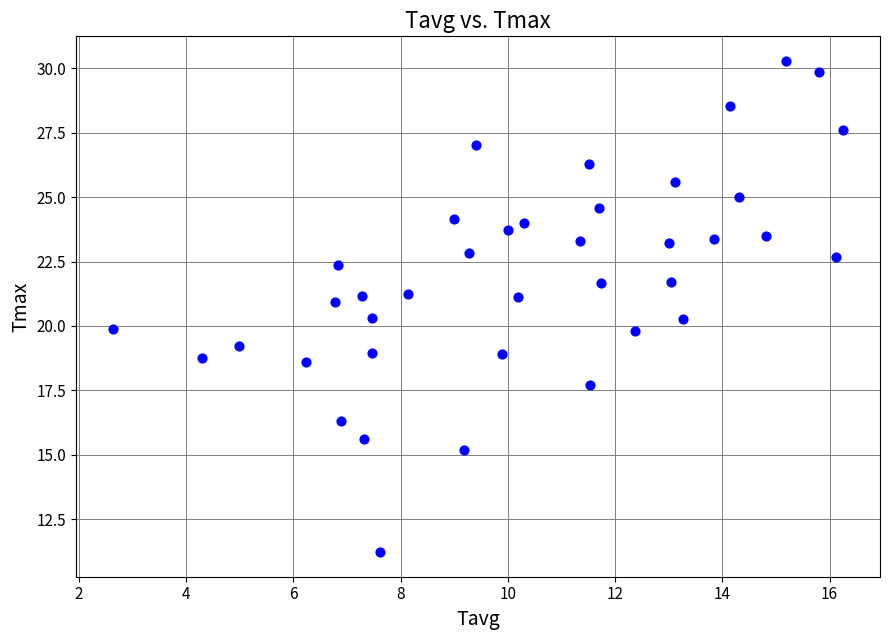

What is the range of X values (max minus min)?

13.6